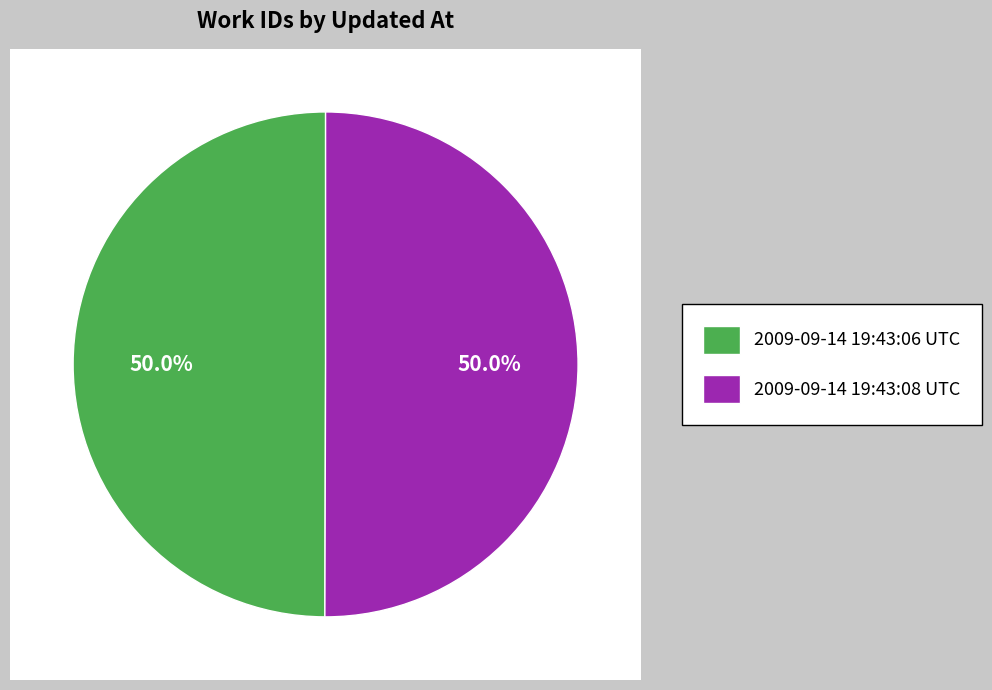

Is the sum of 2009-09-14 19:43:06 UTC and 2009-09-14 19:43:08 UTC greater than half?

Yes